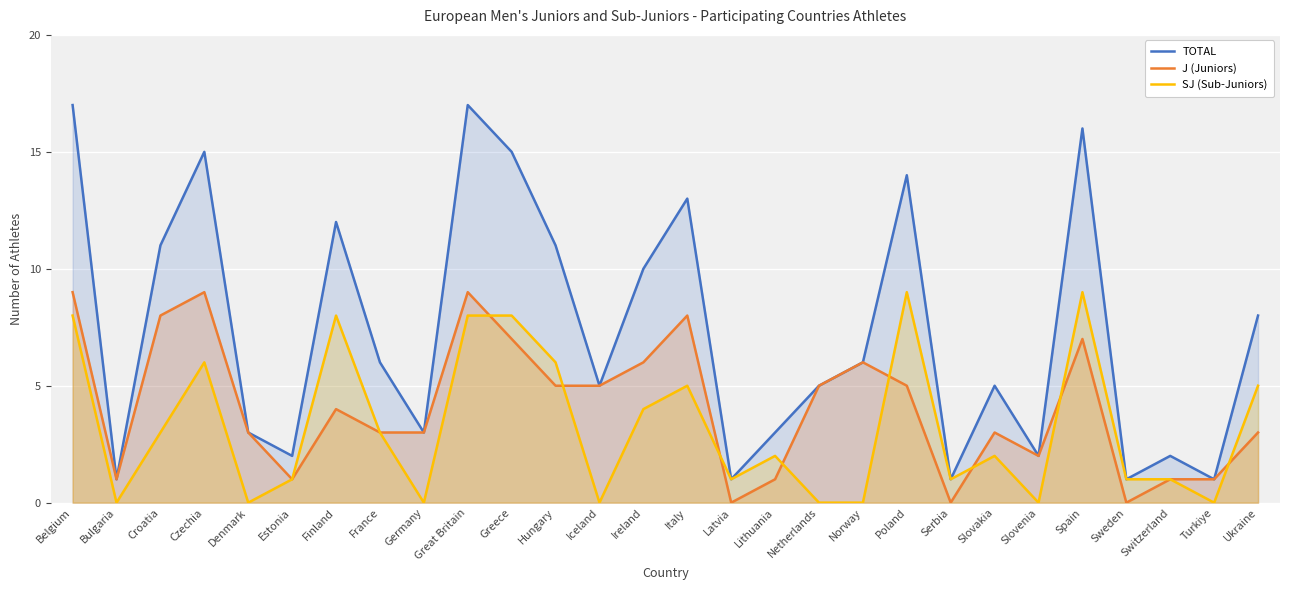

Which series has the largest total across all categories?

TOTAL